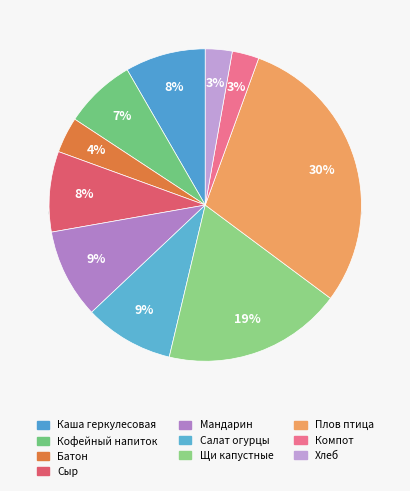

To the nearest percent, what percentage of the pie is Фрукты сезонные (мандарин)?

9%